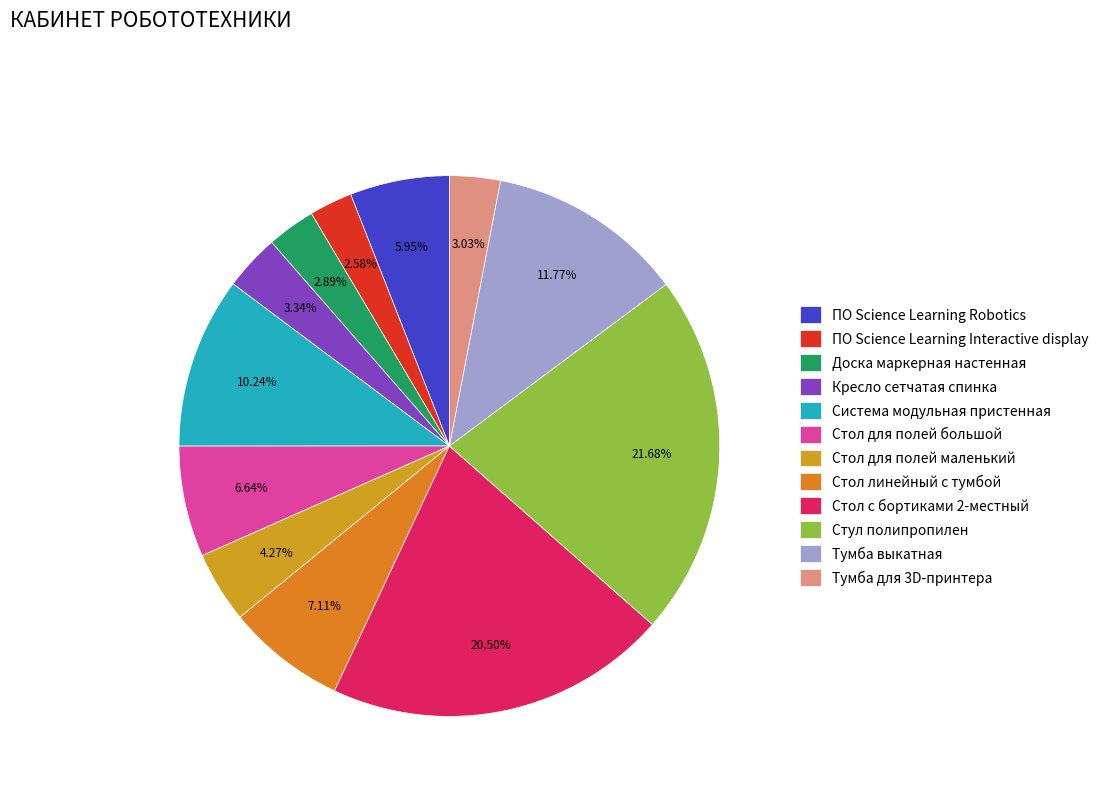

Is there any slice that represents more than half of the pie?

No